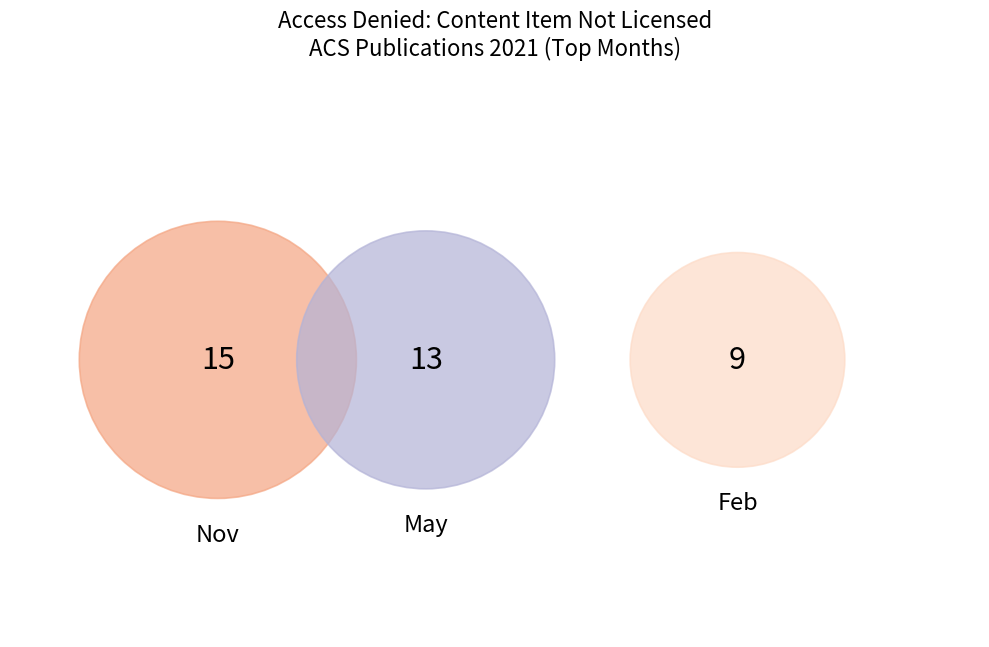

True or false: Access denied: concurrent/simultaneous accounts for 1% of the total.

False